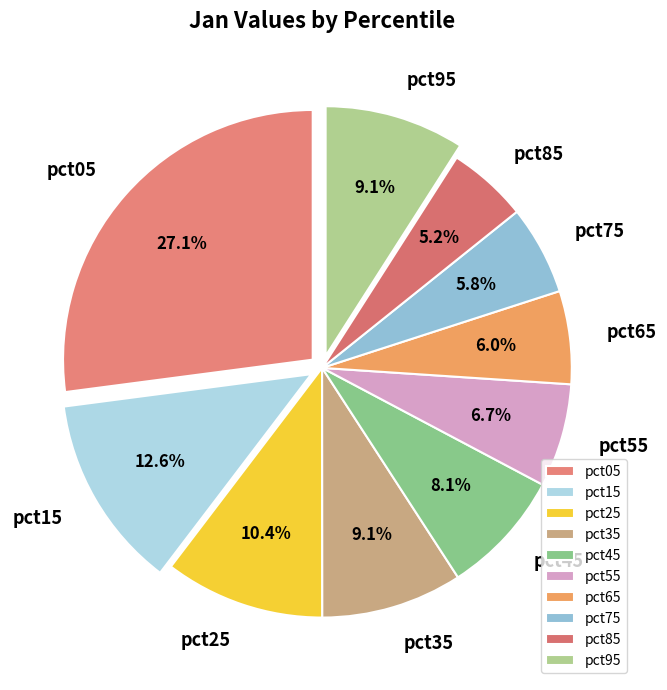

To the nearest percent, what is the combined percentage of pct85 and pct65?

11%